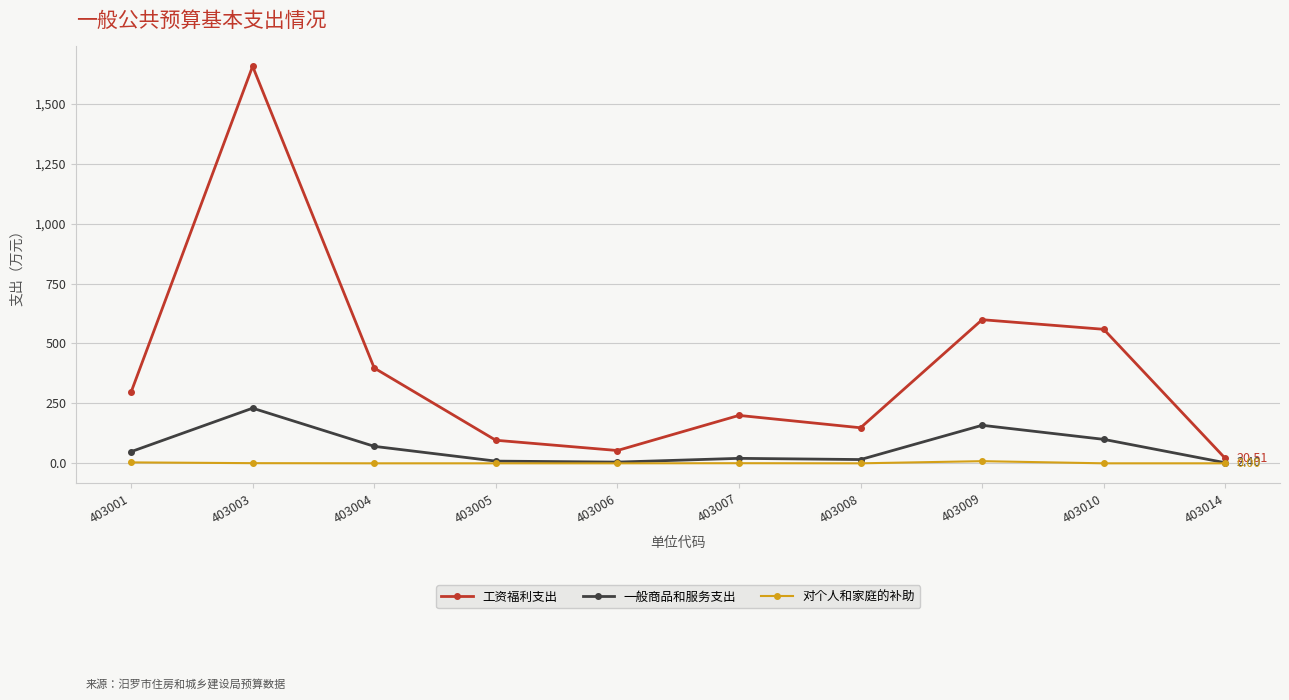

True or false: 一般商品和服务支出 and 工资福利支出 cross at least once.

False